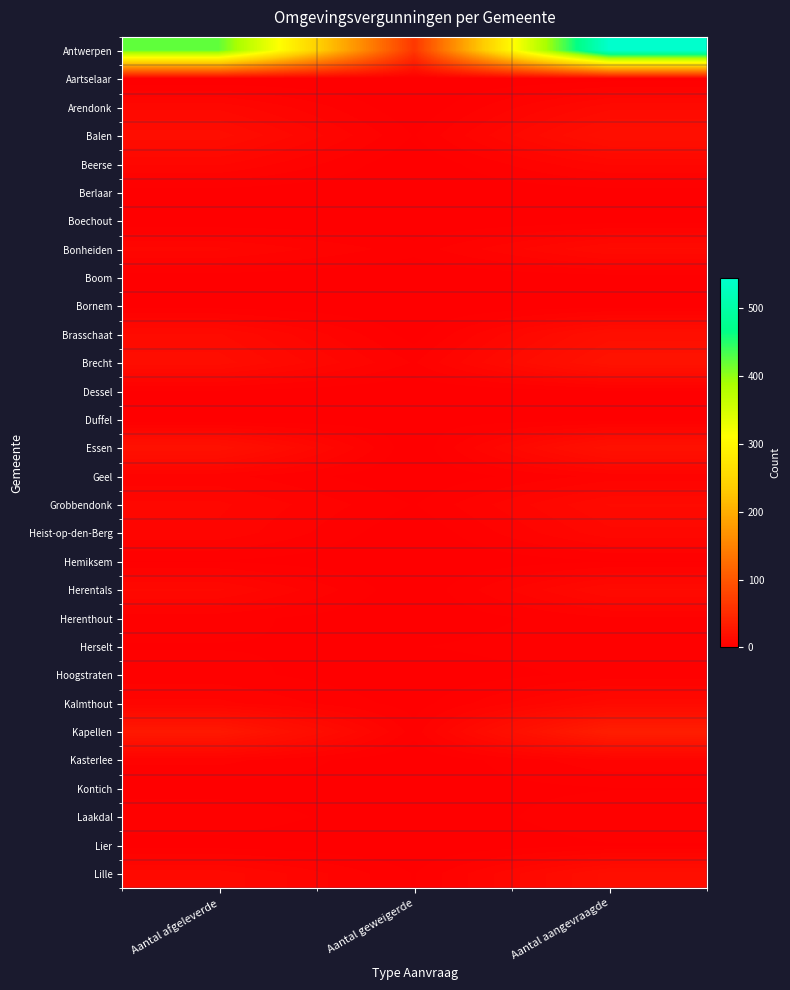

At how many categories does at least one series exceed 524?

1